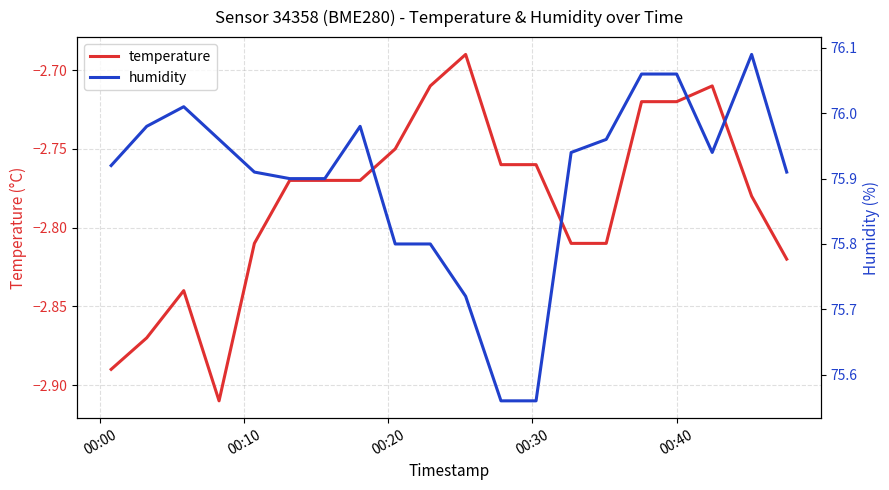

At how many categories does at least one series exceed 25?

20